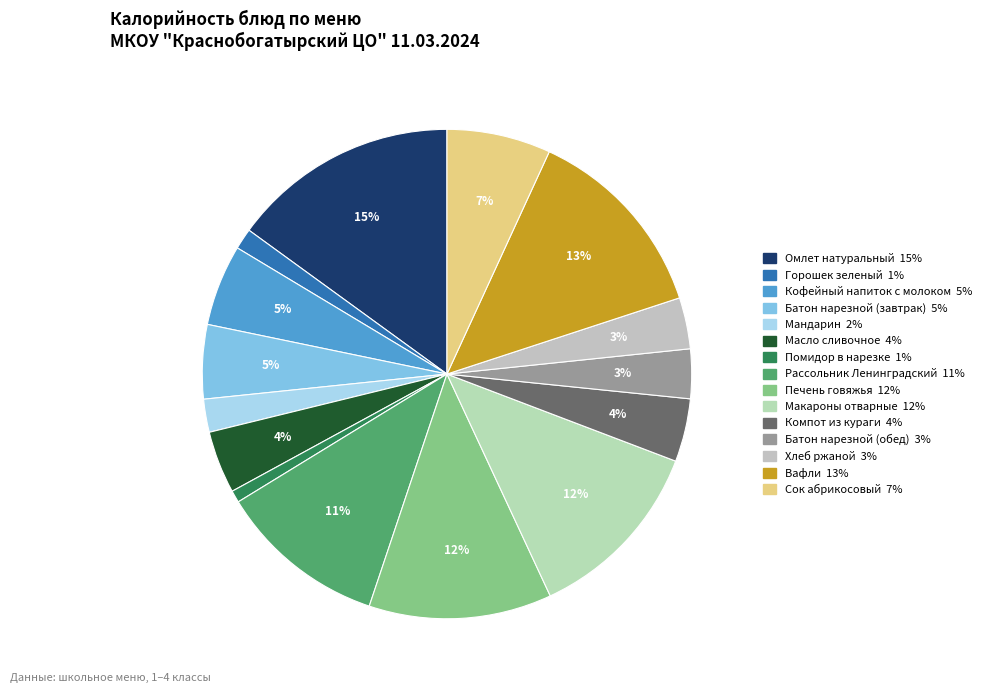

What is the ratio of the value at Сок абрикосовый to the value at Печень говяжья?

0.6